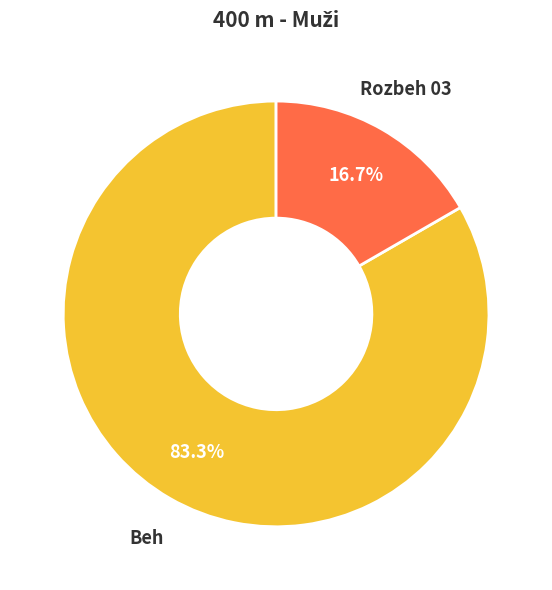

What percentage is NOT represented by Rozbeh 03?

83.3%